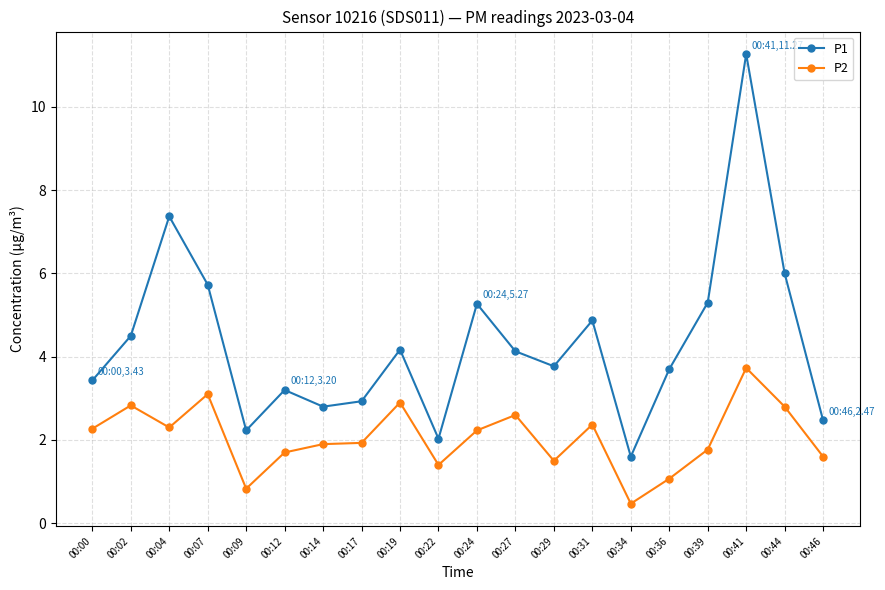

At which label does P1 reach its minimum?

00:34